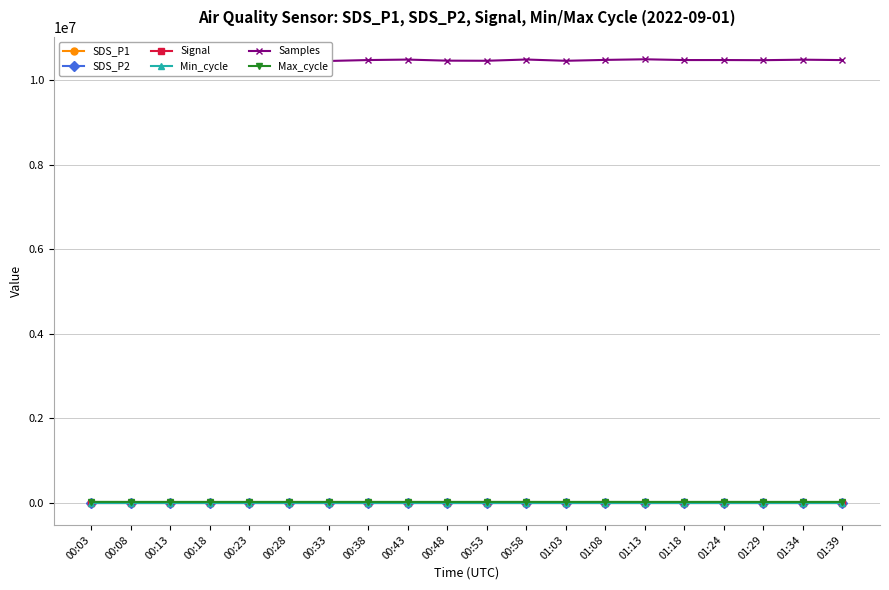

Reading left to right, what are all the values shown in this chart?

SDS_P1: 00:03=0.3	00:08=0.3	00:13=0.2	00:18=0.3	00:23=1.1	00:28=0.3	00:33=0.4	00:38=0.3	00:43=0.2	00:48=0.2	00:53=0.2	00:58=0.2	01:03=1.0	01:08=0.8	01:13=0.3	01:18=0.3	01:24=0.3	01:29=0.2	01:34=0.3	01:39=0.3
SDS_P2: 00:03=0.3	00:08=0.3	00:13=0.2	00:18=0.3	00:23=0.3	00:28=0.3	00:33=0.4	00:38=0.3	00:43=0.2	00:48=0.2	00:53=0.2	00:58=0.2	01:03=0.3	01:08=0.3	01:13=0.3	01:18=0.3	01:24=0.3	01:29=0.2	01:34=0.3	01:39=0.3
Signal: 00:03=-70.0	00:08=-70.0	00:13=-70.0	00:18=-70.0	00:23=-70.0	00:28=-70.0	00:33=-69.0	00:38=-70.0	00:43=-70.0	00:48=-70.0	00:53=-70.0	00:58=-69.0	01:03=-70.0	01:08=-70.0	01:13=-69.0	01:18=-70.0	01:24=-70.0	01:29=-70.0	01:34=-70.0	01:39=-70.0
Min_cycle: 00:03=28.0	00:08=28.0	00:13=28.0	00:18=28.0	00:23=28.0	00:28=28.0	00:33=28.0	00:38=28.0	00:43=28.0	00:48=28.0	00:53=28.0	00:58=28.0	01:03=28.0	01:08=28.0	01:13=28.0	01:18=28.0	01:24=28.0	01:29=28.0	01:34=28.0	01:39=28.0
Samples: 00:03=10464723.0	00:08=10468444.0	00:13=10498180.0	00:18=10470844.0	00:23=10469306.0	00:28=10471997.0	00:33=10454478.0	00:38=10476518.0	00:43=10487424.0	00:48=10462182.0	00:53=10459625.0	00:58=10489047.0	01:03=10458959.0	01:08=10480042.0	01:13=10494456.0	01:18=10476348.0	01:24=10476735.0	01:29=10473444.0	01:34=10484897.0	01:39=10475725.0
Max_cycle: 00:03=21047.0	00:08=20262.0	00:13=20210.0	00:18=20213.0	00:23=20219.0	00:28=20266.0	00:33=20433.0	00:38=20312.0	00:43=20237.0	00:48=20218.0	00:53=20607.0	00:58=20576.0	01:03=20202.0	01:08=20769.0	01:13=20210.0	01:18=20273.0	01:24=20719.0	01:29=20214.0	01:34=20209.0	01:39=20214.0